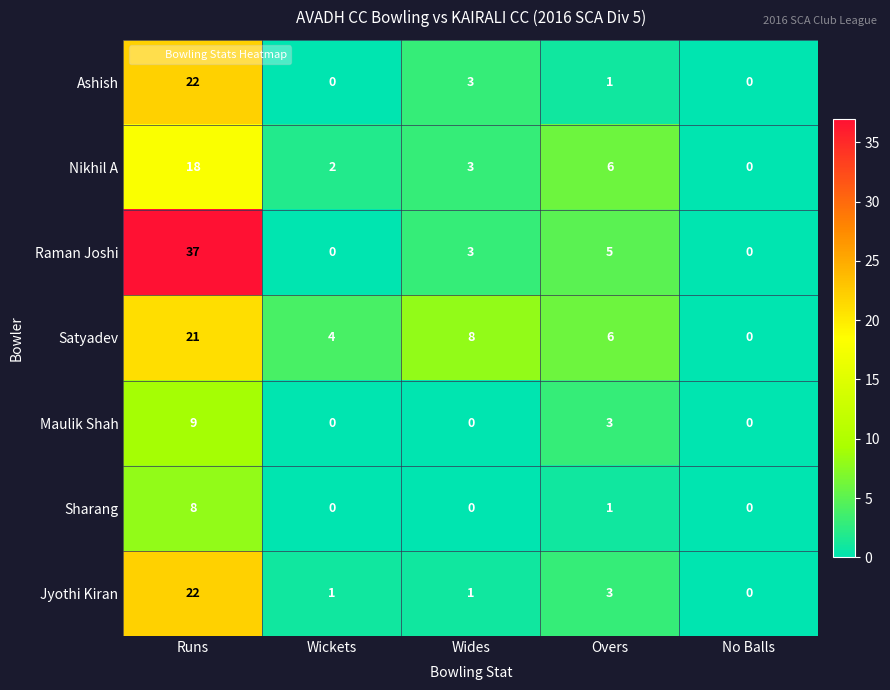

The Maulik Shah series shows 14 at Runs. True or false?

False